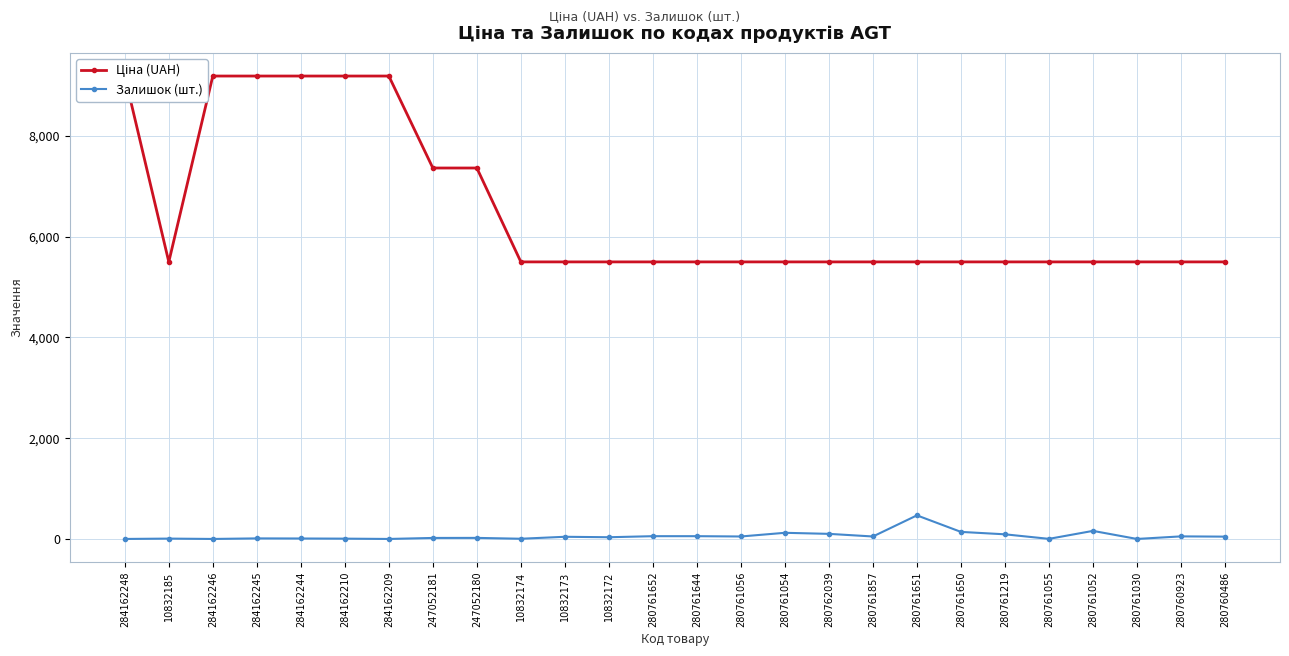

Reading left to right, transcribe all the data shown in this chart.

Ціна (UAH): 9185.1	5497.3	9185.1	9185.1	9185.1	9185.1	9185.1	7360.2	7360.2	5497.3	5497.3	5497.3	5497.3	5497.3	5497.3	5497.3	5497.3	5497.3	5497.3	5497.3	5497.3	5497.3	5497.3	5497.3	5497.3	5497.3
Залишок (шт.): 0.0	7.0	0.0	11.0	9.0	6.0	0.0	20.0	21.0	4.0	43.0	34.0	55.0	55.0	49.0	122.0	101.0	49.0	468.0	140.0	92.0	2.0	160.0	0.0	51.0	46.0